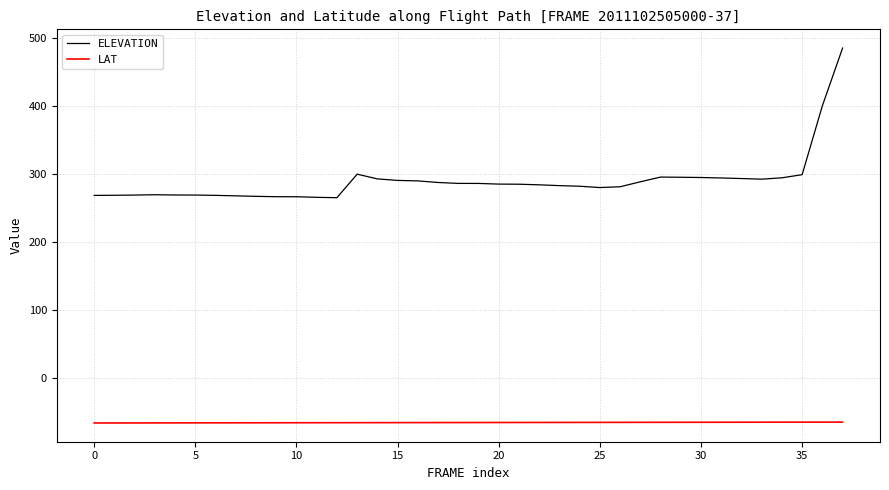

Which series has the widest spread of values?

ELEVATION